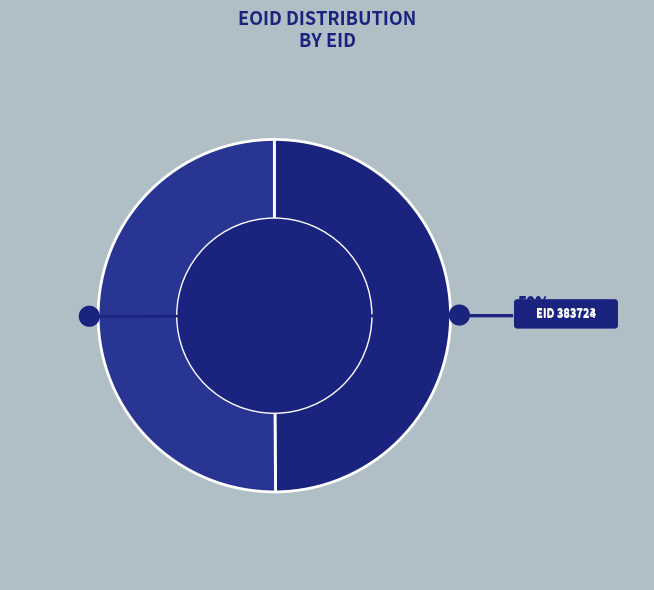

What portion of the pie excludes 383723?

50.1%